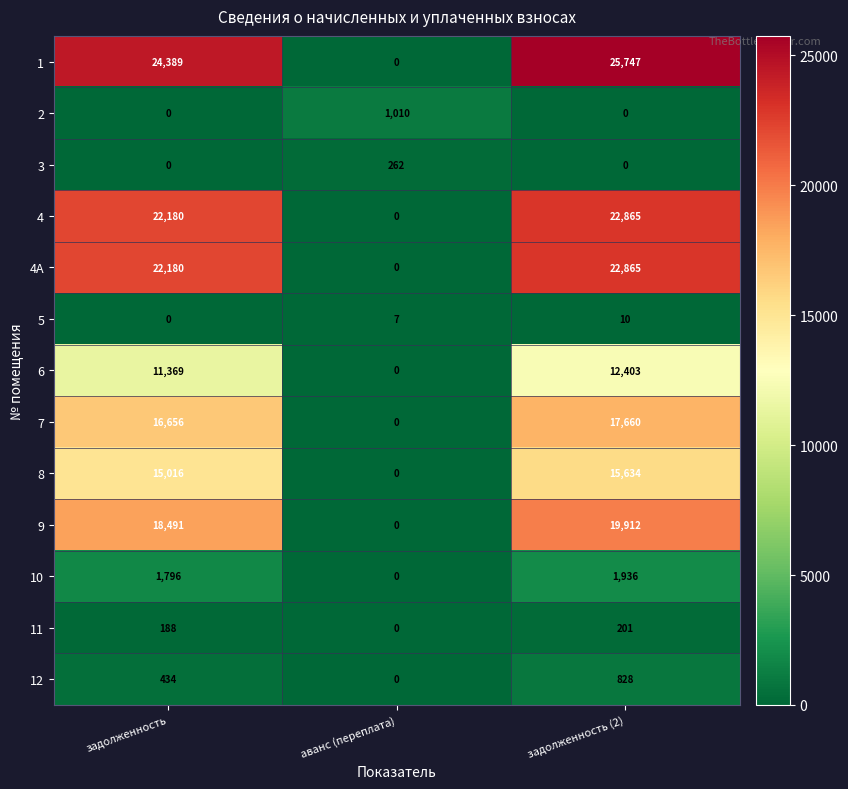

What is the maximum value for 9?

19912